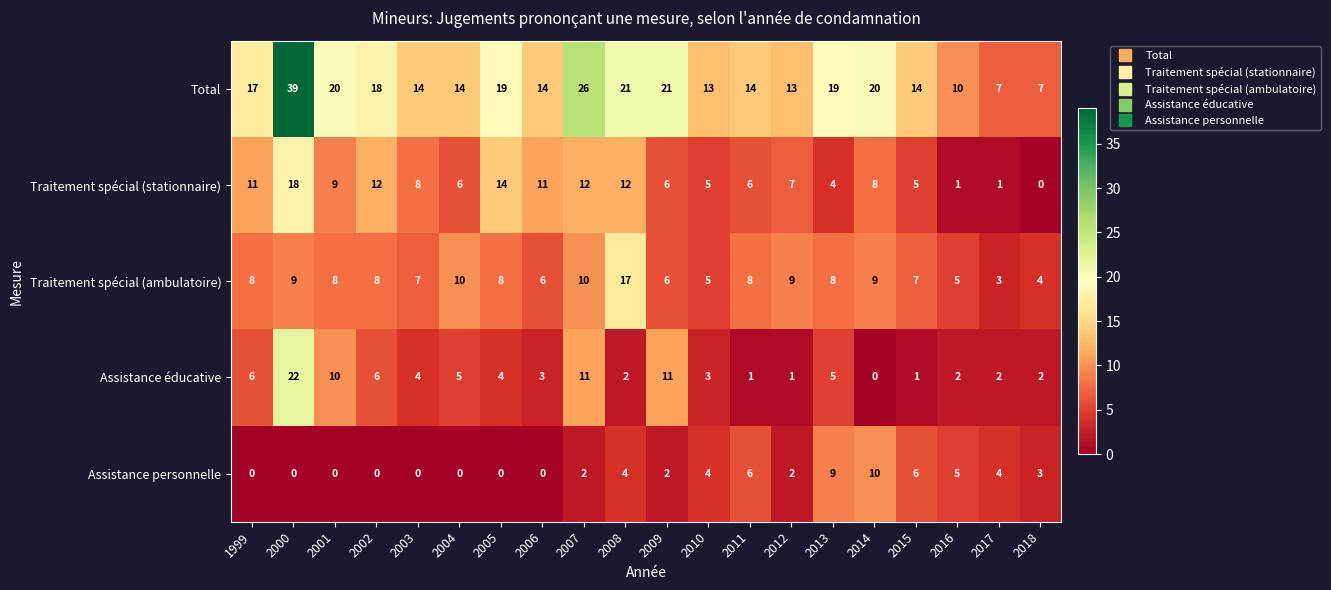

True or false: Assistance éducative has a value of 3 at 1999.

False